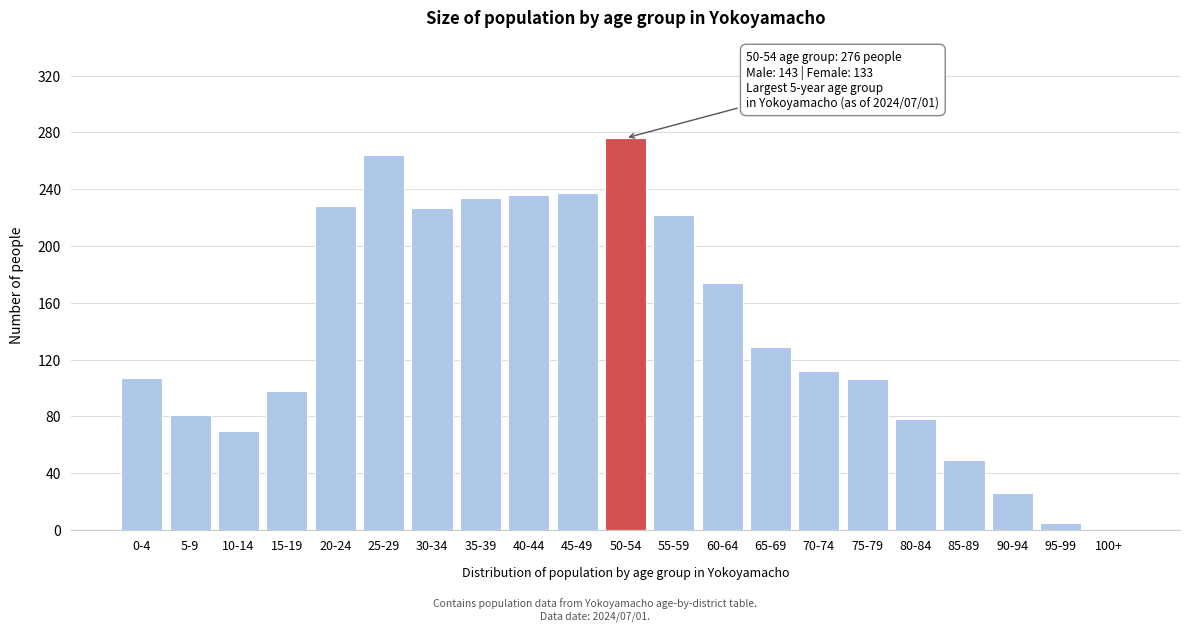

The chart shows a value of 236 at 40-44. True or false?

True